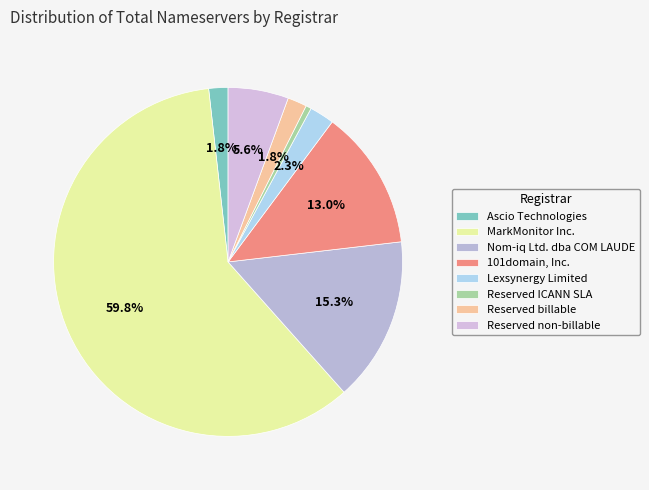

To the nearest percent, what is the combined percentage of MarkMonitor Inc. and 101domain, Inc.?

73%